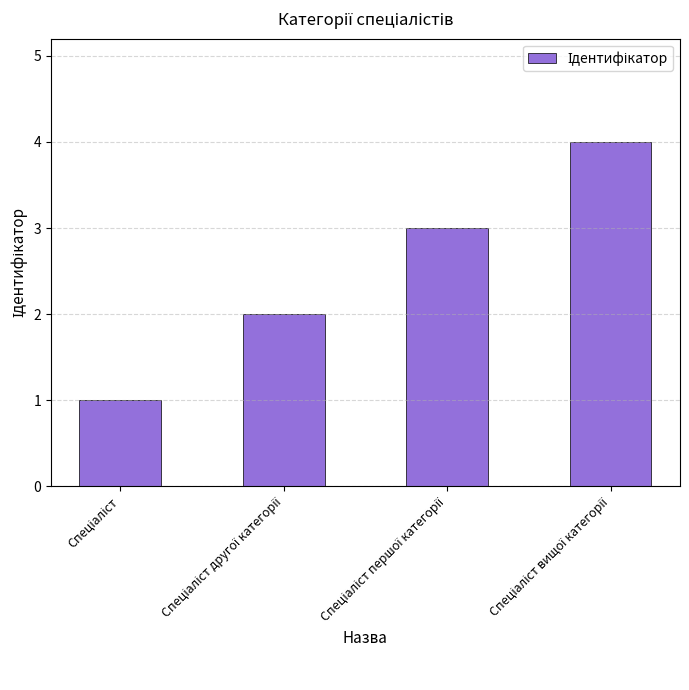

What is the greatest value displayed?

4